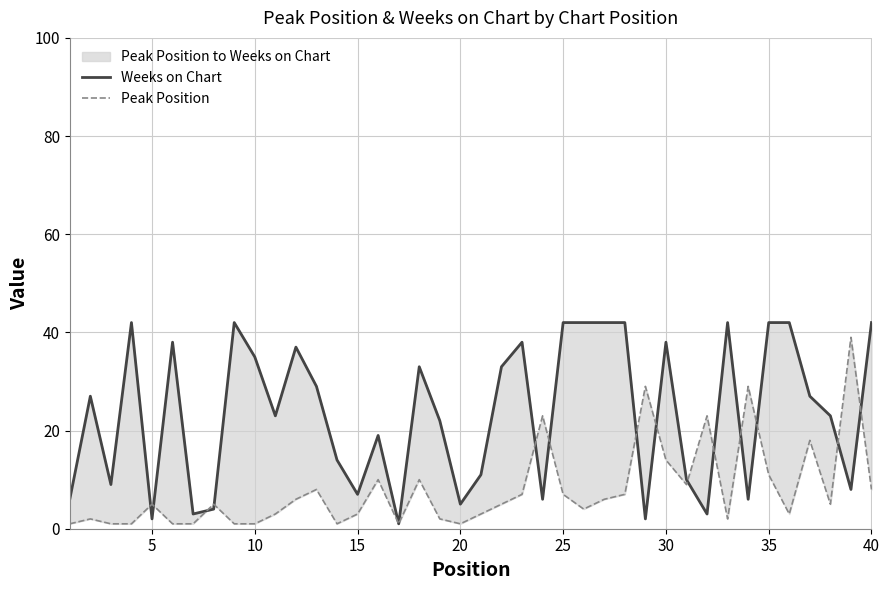

Does the chart have visible grid lines?

Yes